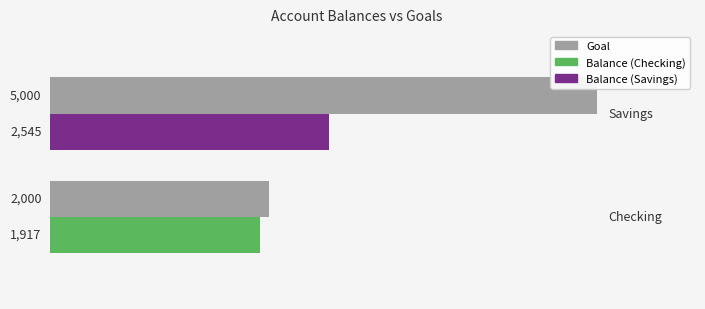

What is the maximum value shown in the chart?

5000.0